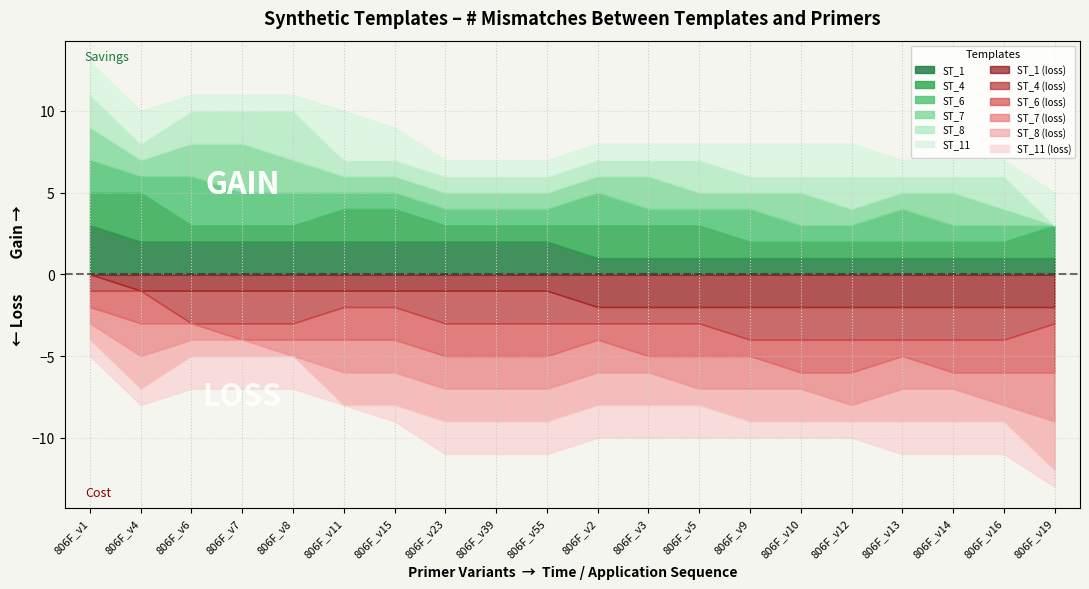

List the series in order of their peak value, highest first.

ST_6, ST_7, ST_8, ST_1, ST_4, ST_11